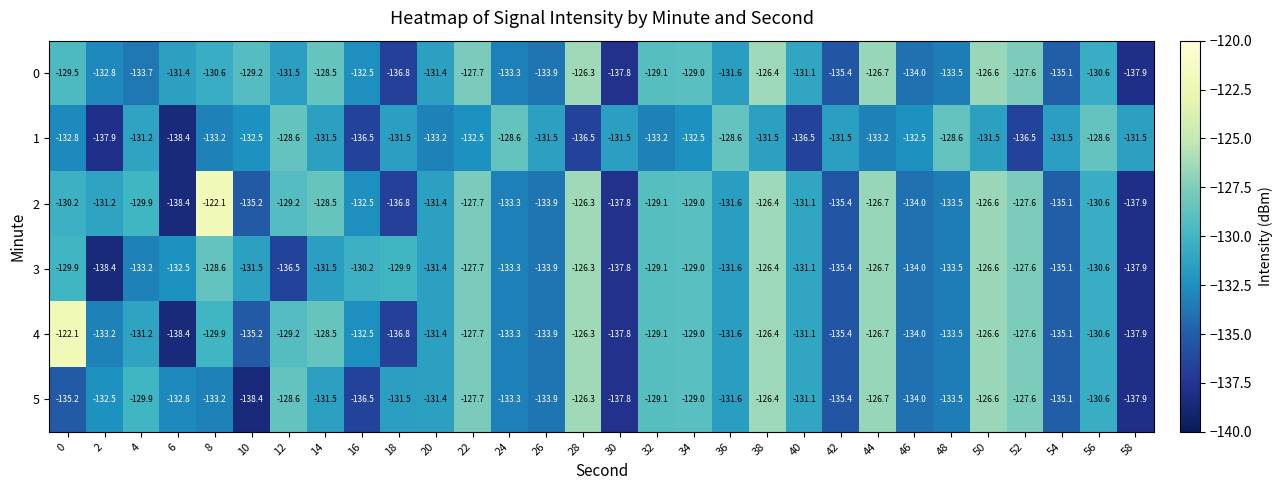

What is the minimum value shown in the chart?

-138.4